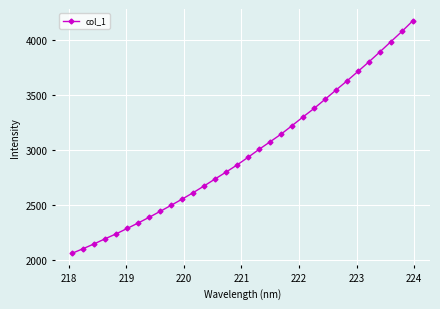

What is the value of the 13th point from the left?

2676.8